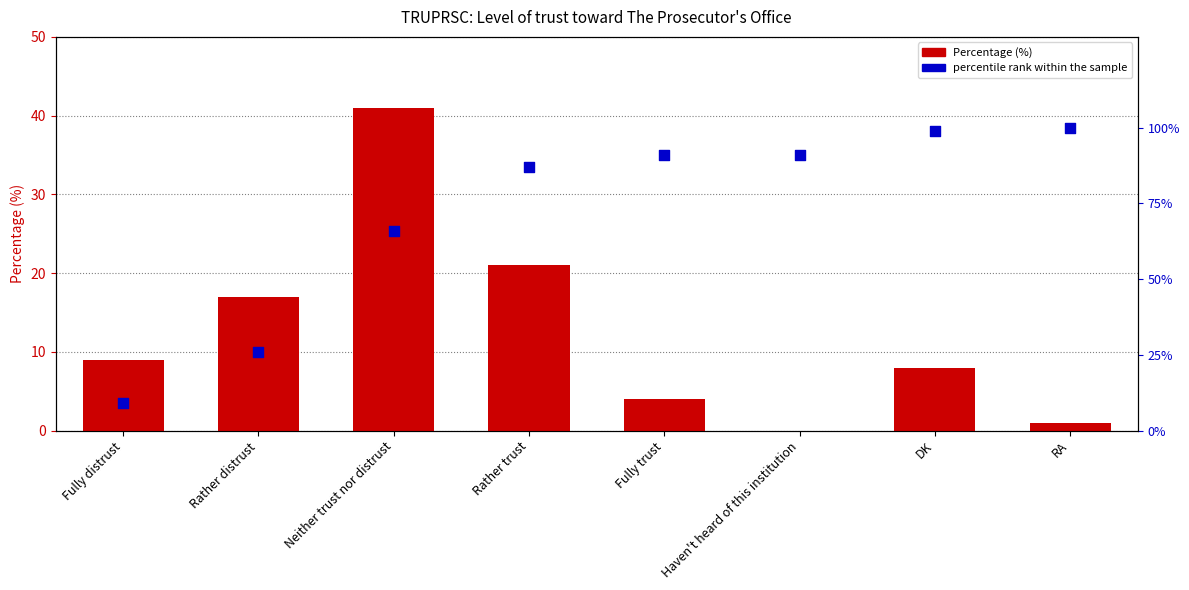

Which series has the largest total across all categories?

percentile rank within the sample